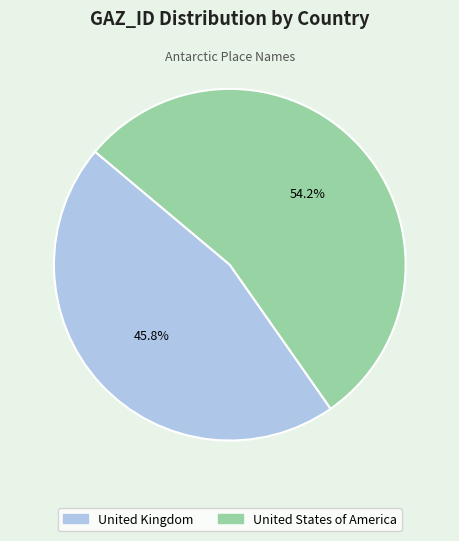

Count the number of slices in the pie.

2